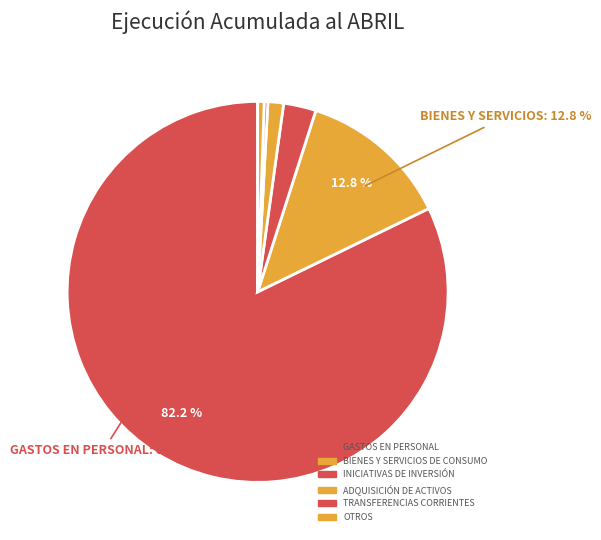

Count the number of slices in the pie.

6